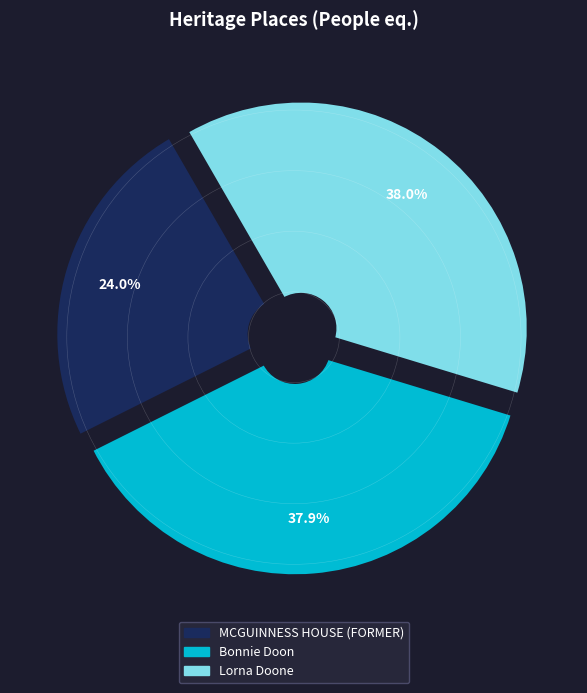

What percentage is NOT represented by Lorna Doone?

62.0%